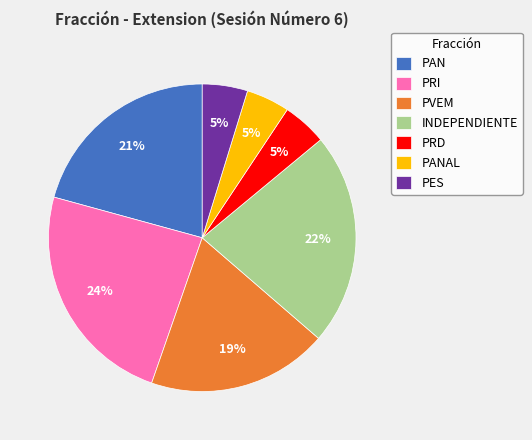

The INDEPENDIENTE slice represents 12% of the pie. True or false?

False